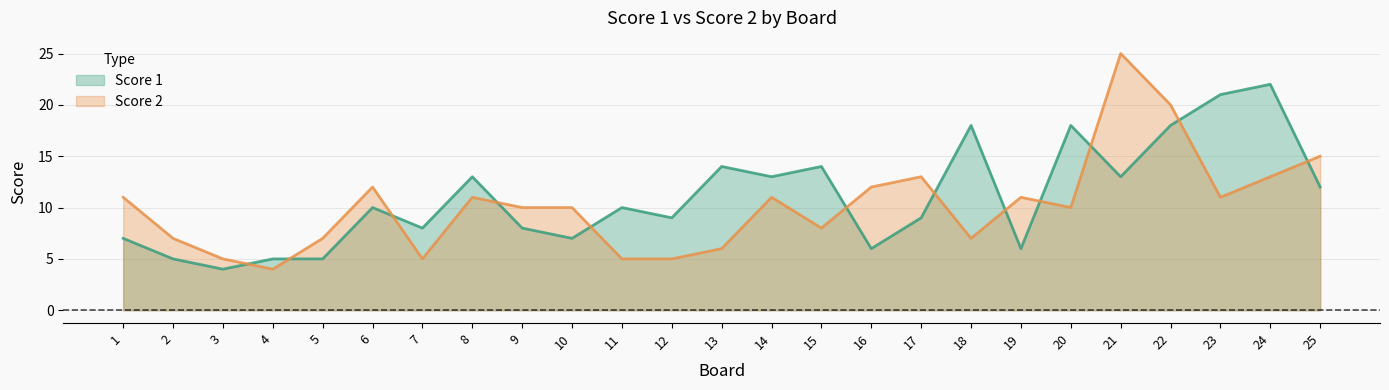

True or false: Score 1 has a value of 10 at 10.

False